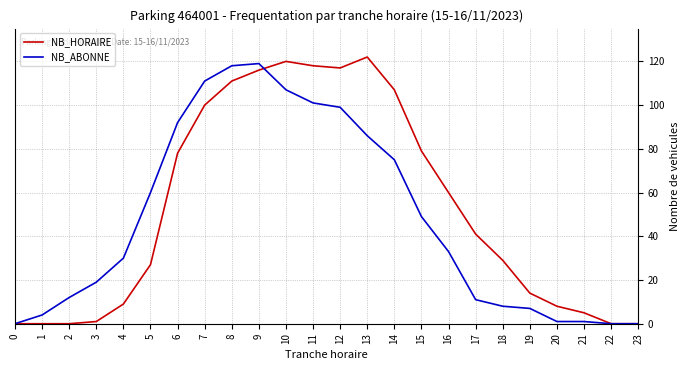

Which category has the highest value across all series?

13